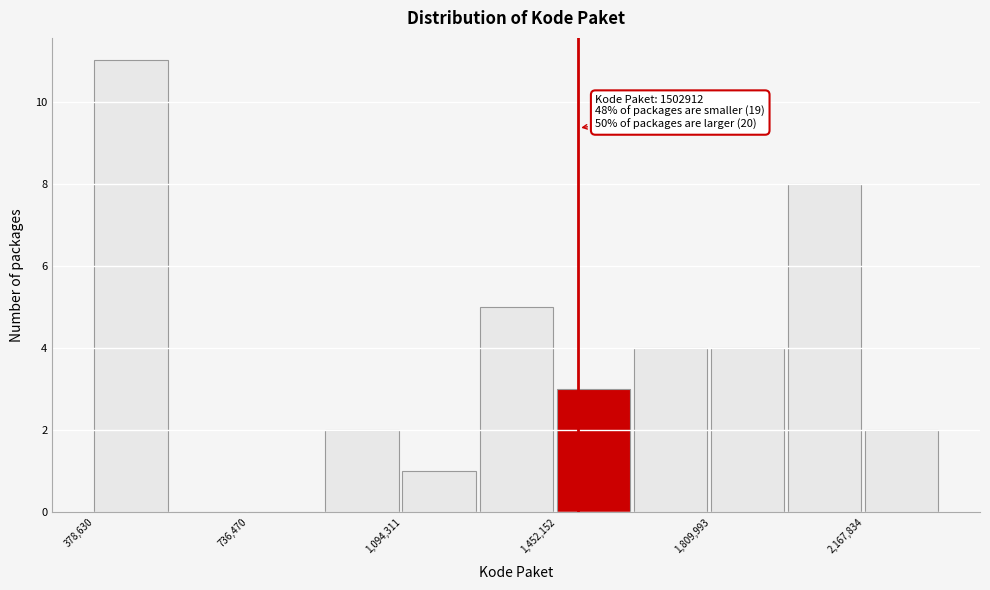

Around what value on the x-axis is the tallest bar? Give the approximate position of its centre, as read against the axis.

450000